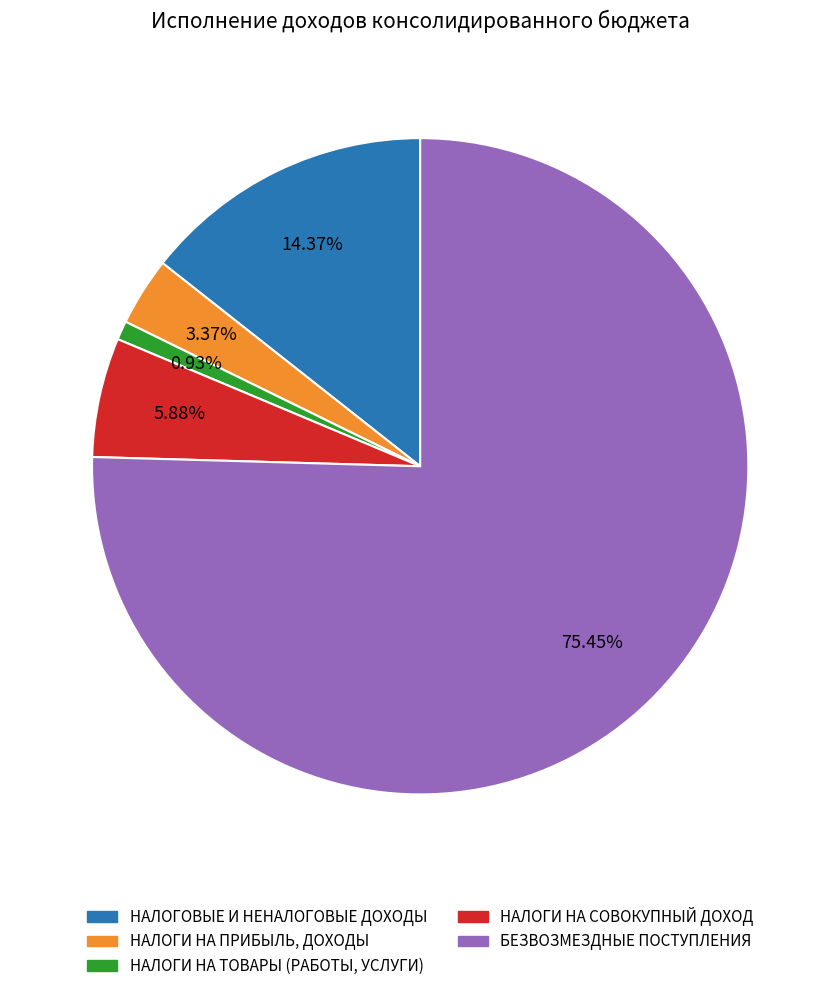

To the nearest percent, what portion does НАЛОГОВЫЕ И НЕНАЛОГОВЫЕ ДОХОДЫ represent?

14%